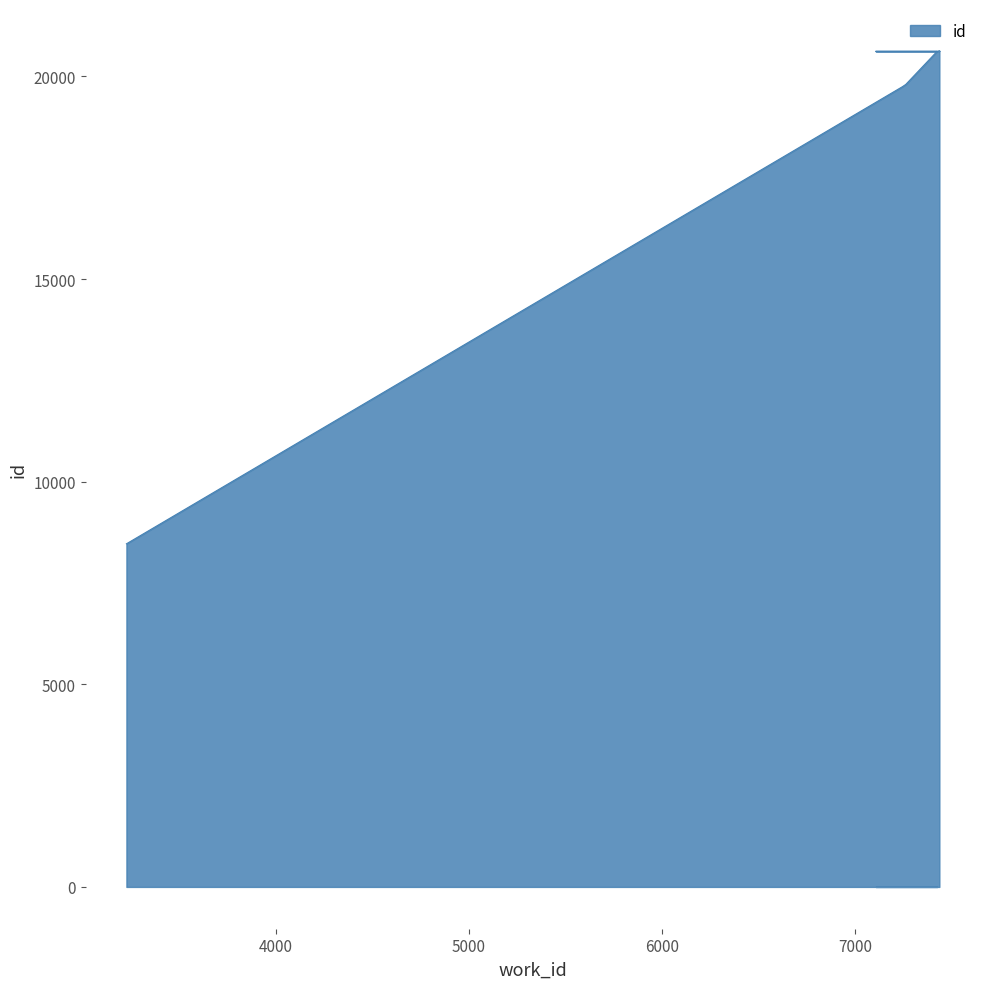

Where does the data first go above 20618?

7428